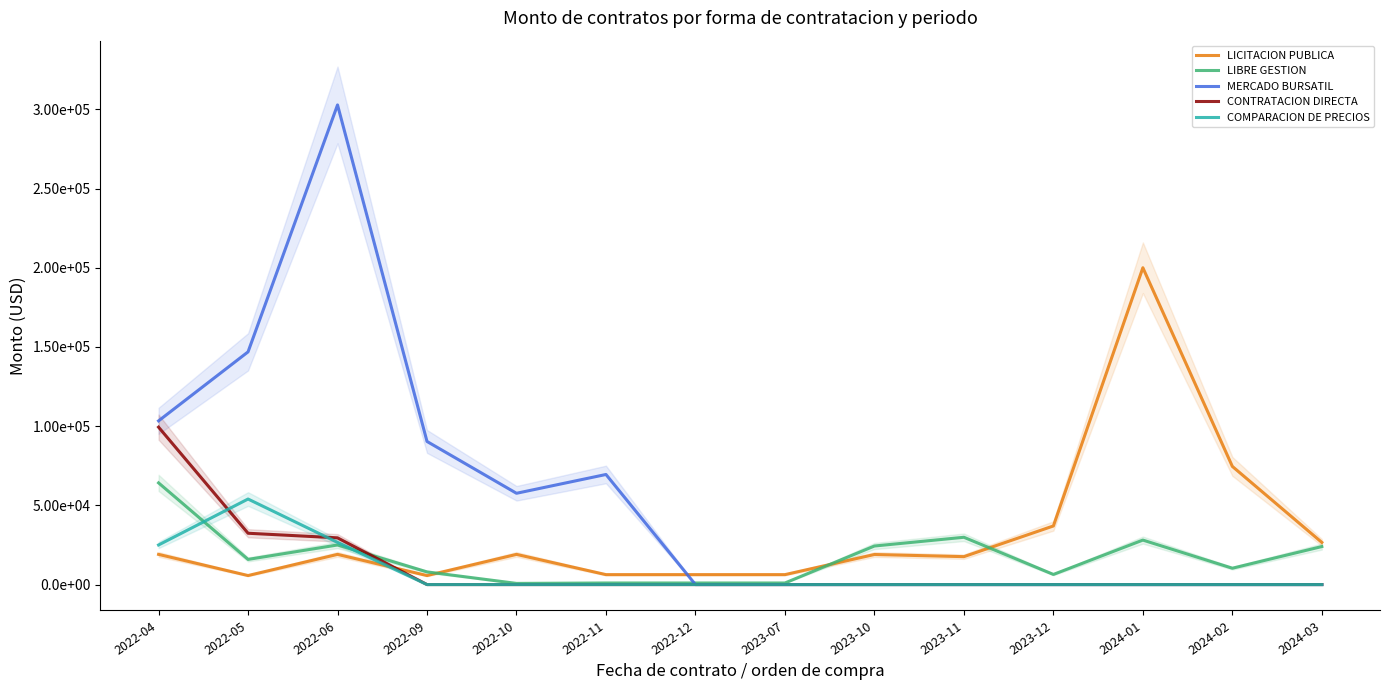

How many categories are shown in the chart?

14